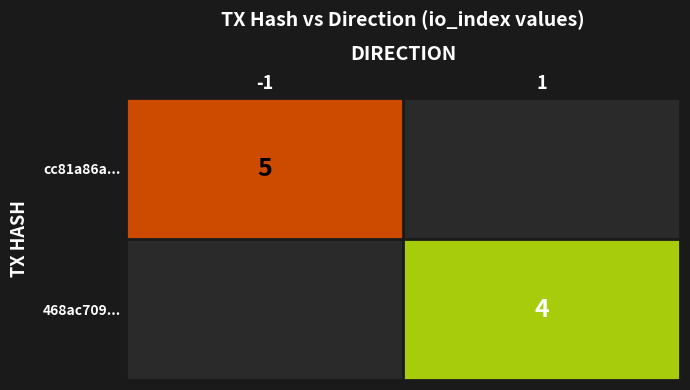

The cc81a86a... series shows 2 at -1. True or false?

False